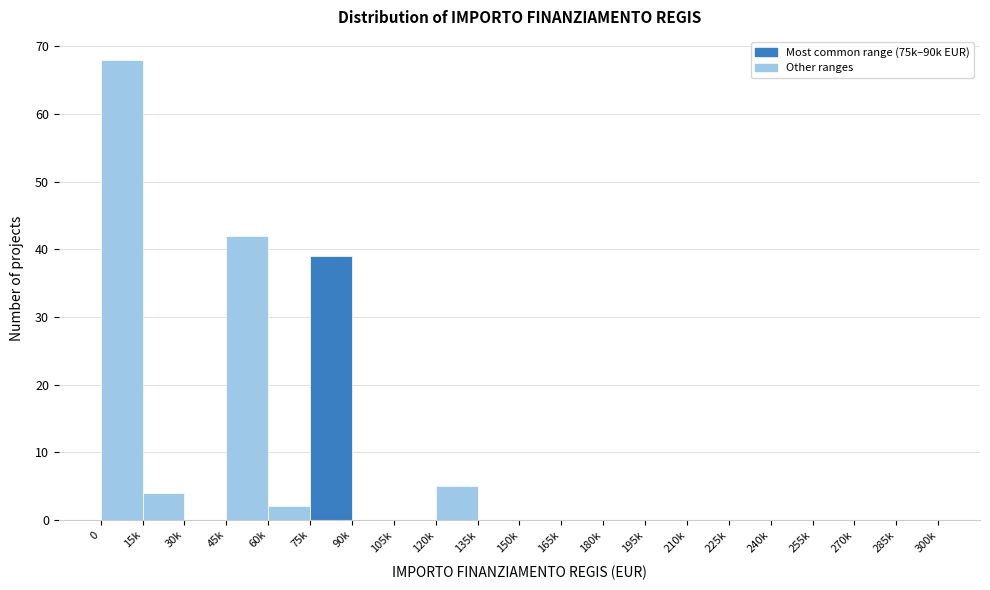

Reading left to right, what are all the values shown in this chart?

0=68	15k=4	30k=0	45k=42	60k=2	75k=39	90k=0	105k=0	120k=5	135k=0	150k=0	165k=0	180k=0	195k=0	210k=0	225k=0	240k=0	255k=0	270k=0	285k=0